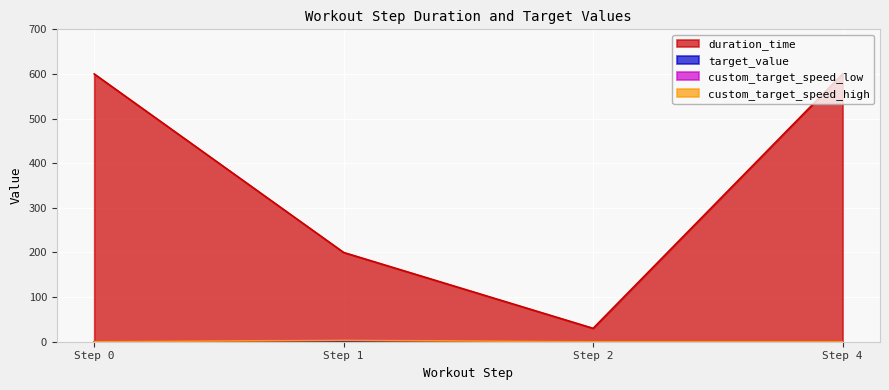

What is the average value of the duration_time series?

357.5